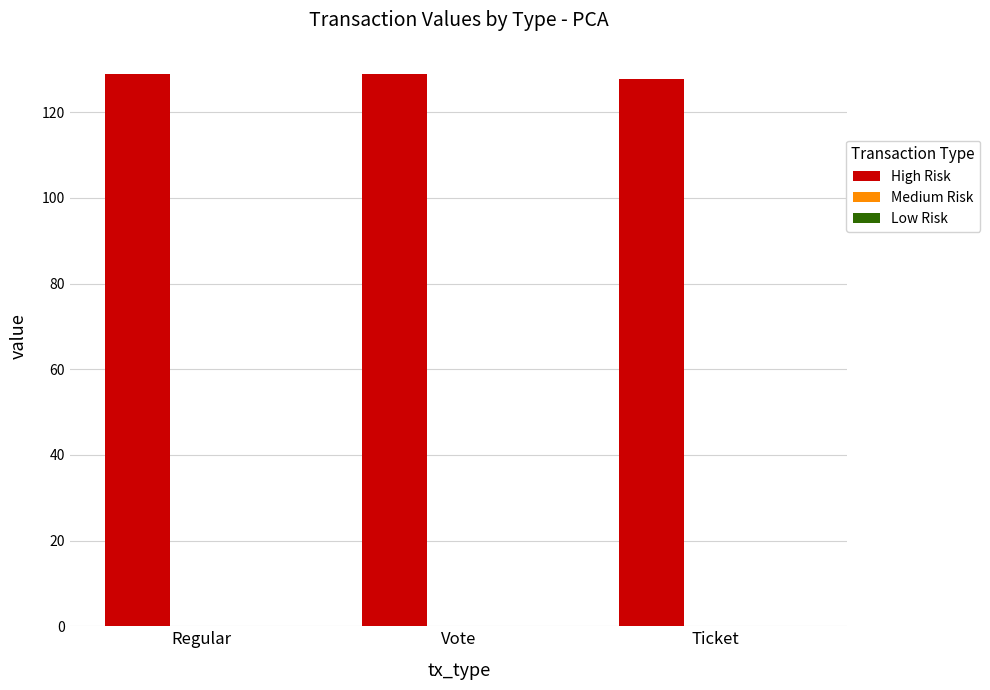

Which series has the largest total across all categories?

High Risk